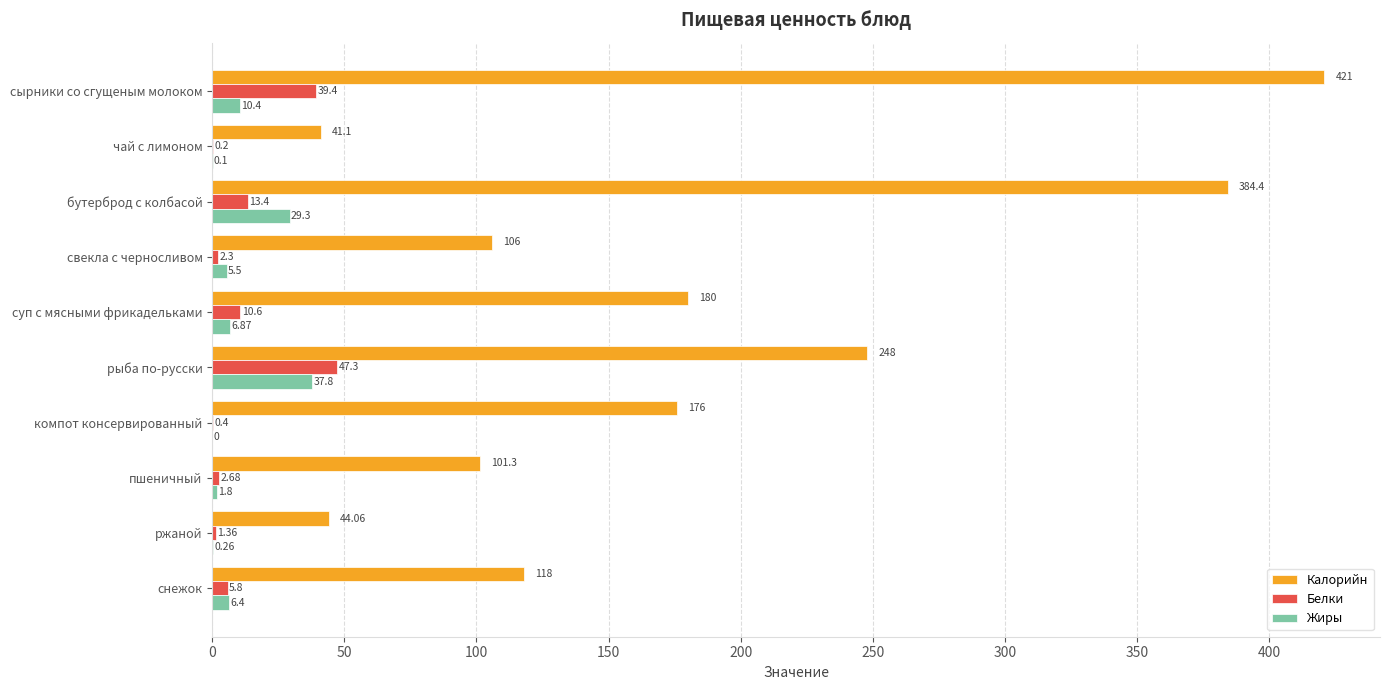

At which label is Жиры closest to 18?

сырники со сгущеным молоком